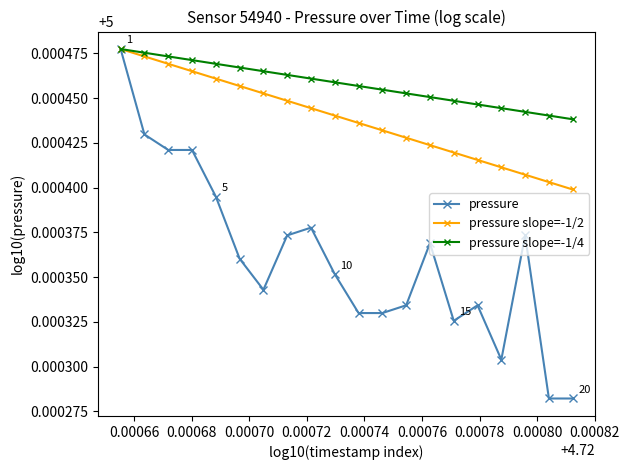

List the series in order of their overall mean, lowest first.

pressure, pressure slope=-1/2, pressure slope=-1/4